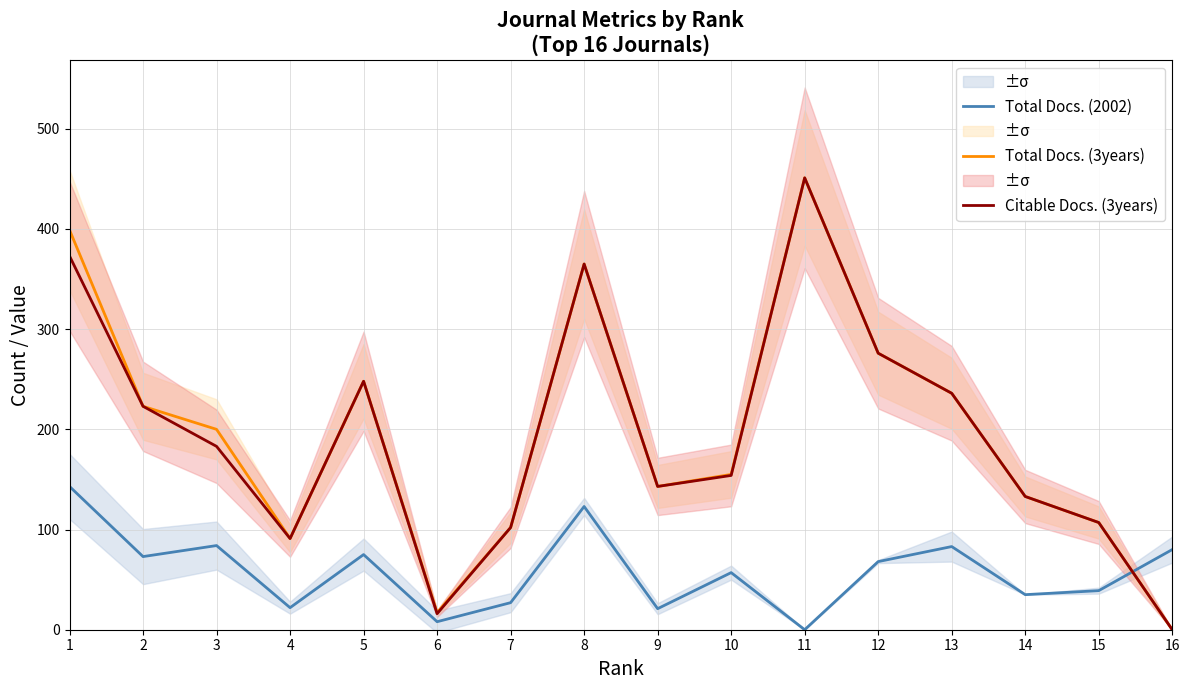

Rank the series by their maximum value, from lowest to highest.

Total Docs. (2002), Total Docs. (3years), Citable Docs. (3years)